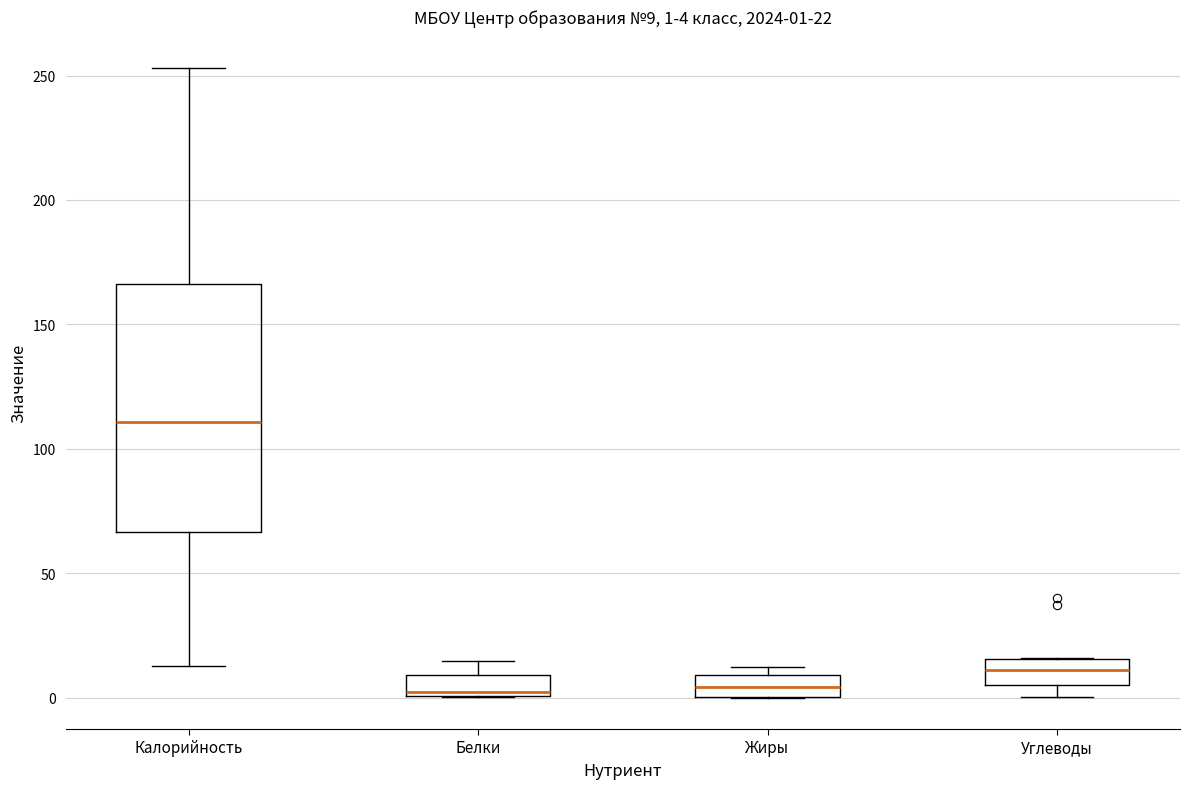

Which box is the tallest, from its lower edge to its upper edge?

Калорийность